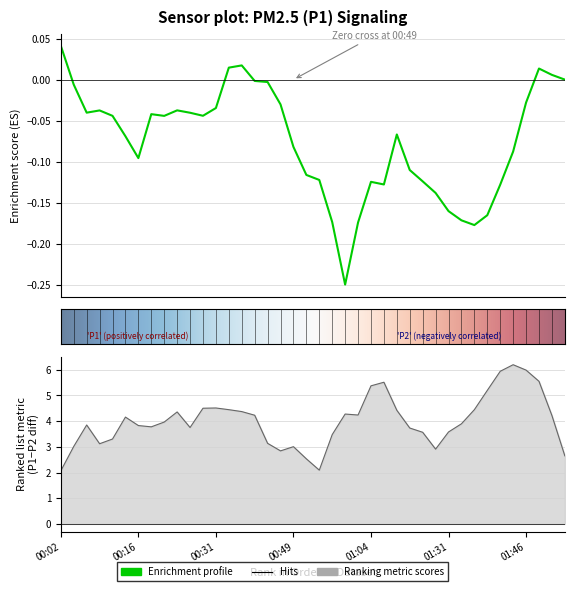

What is the label of the 38th point from the right?

00:06